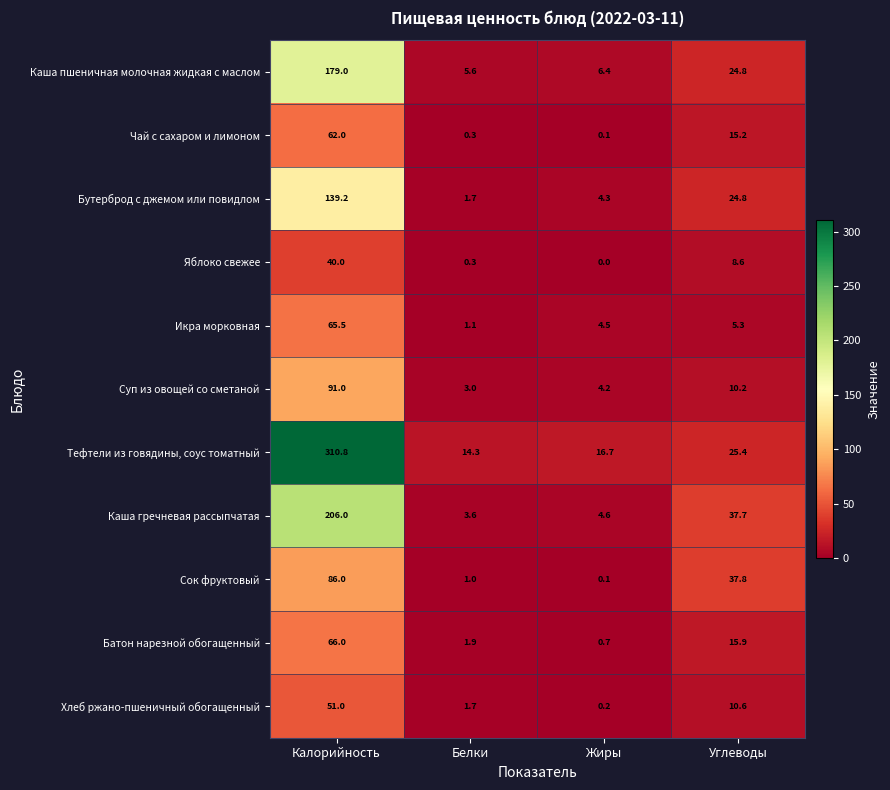

List the series in order of their peak value, lowest first.

Яблоко свежее, Хлеб ржано-пшеничный обогащенный, Чай с сахаром и лимоном, Икра морковная, Батон нарезной обогащенный, Сок фруктовый, Суп из овощей со сметаной, Бутерброд с джемом или повидлом, Каша пшеничная молочная жидкая с маслом, Каша гречневая рассыпчатая, Тефтели из говядины, соус томатный